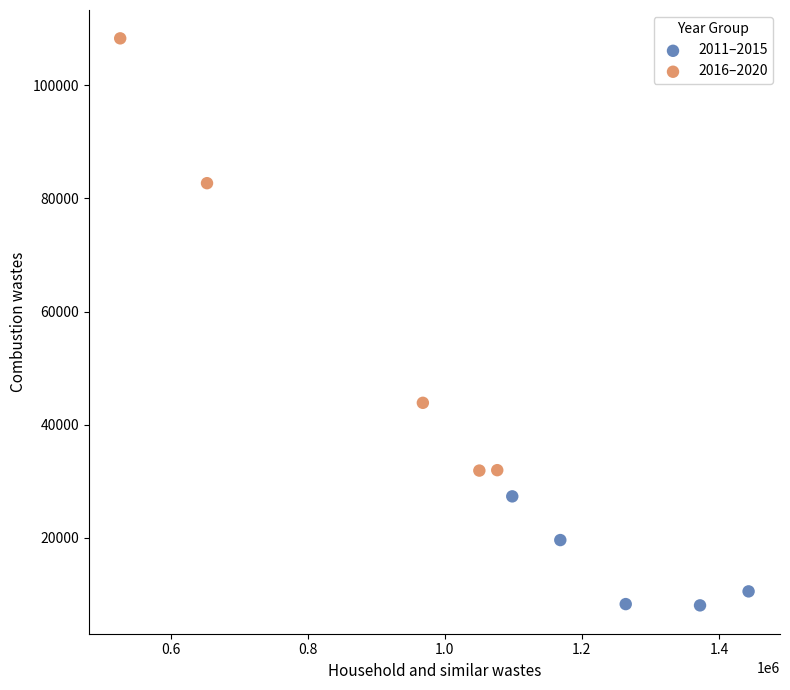

Which series contains the highest Y value?

2016–2020